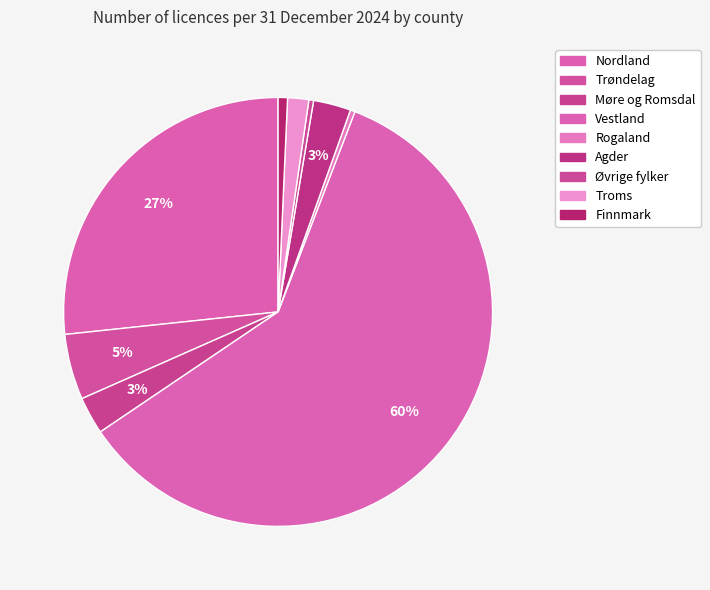

Does any single category account for the majority?

Yes